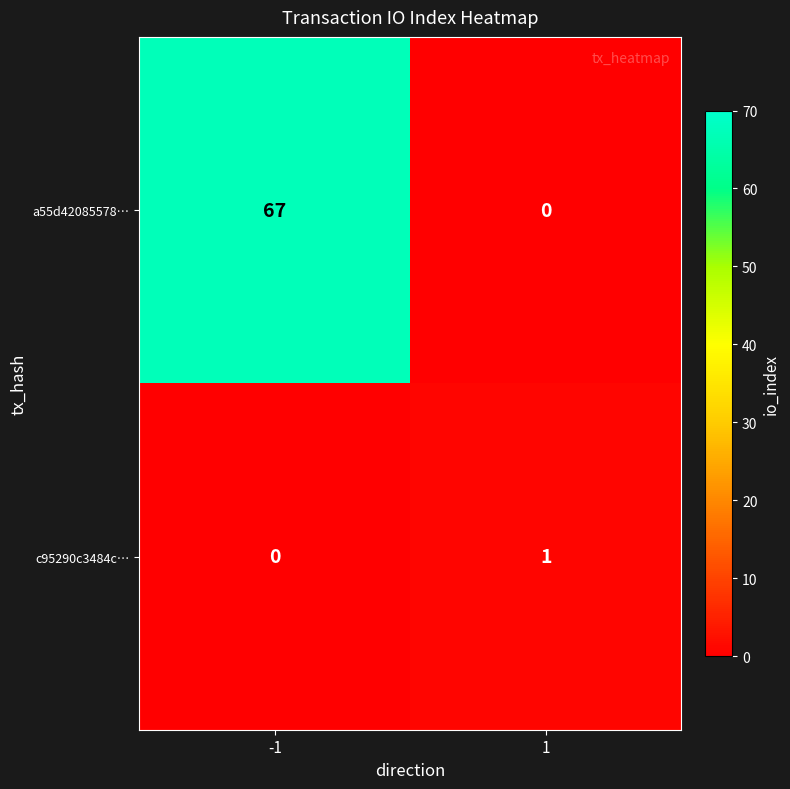

Reading left to right, what are all the values shown in this chart?

a55d42085578…: 67	0
c95290c3484c…: 0	1